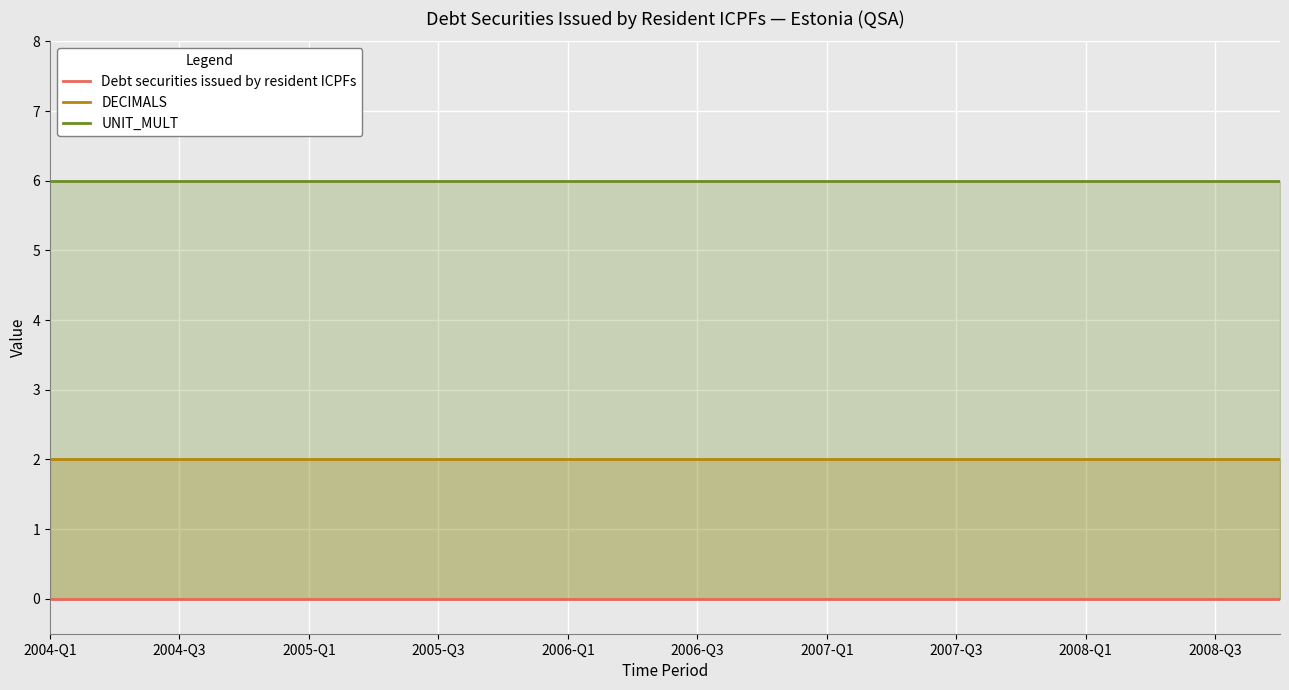

At how many categories does at least one series exceed 1?

20